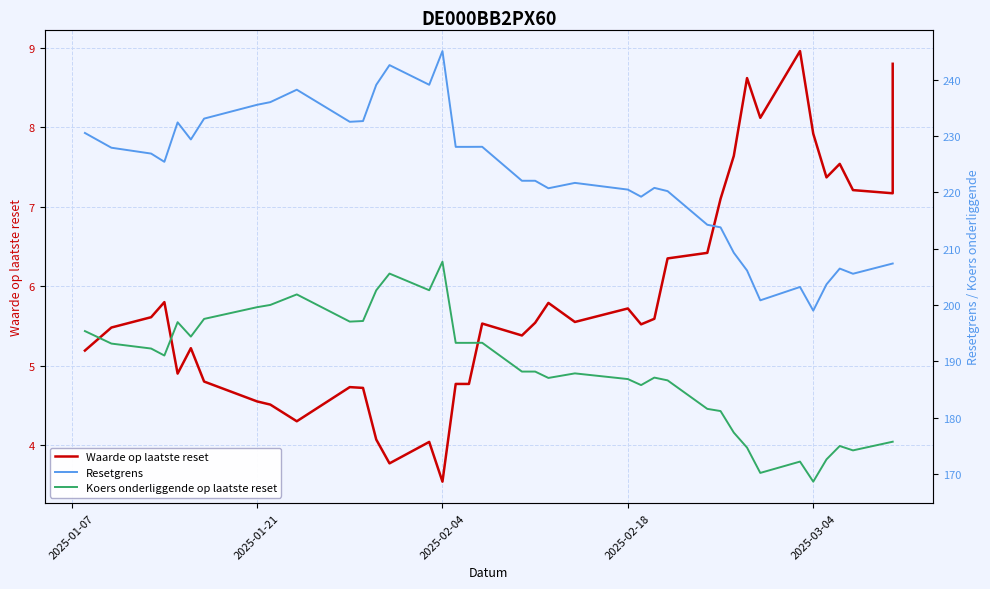

How many interior local valleys does the Waarde op laatste reset series have?

10